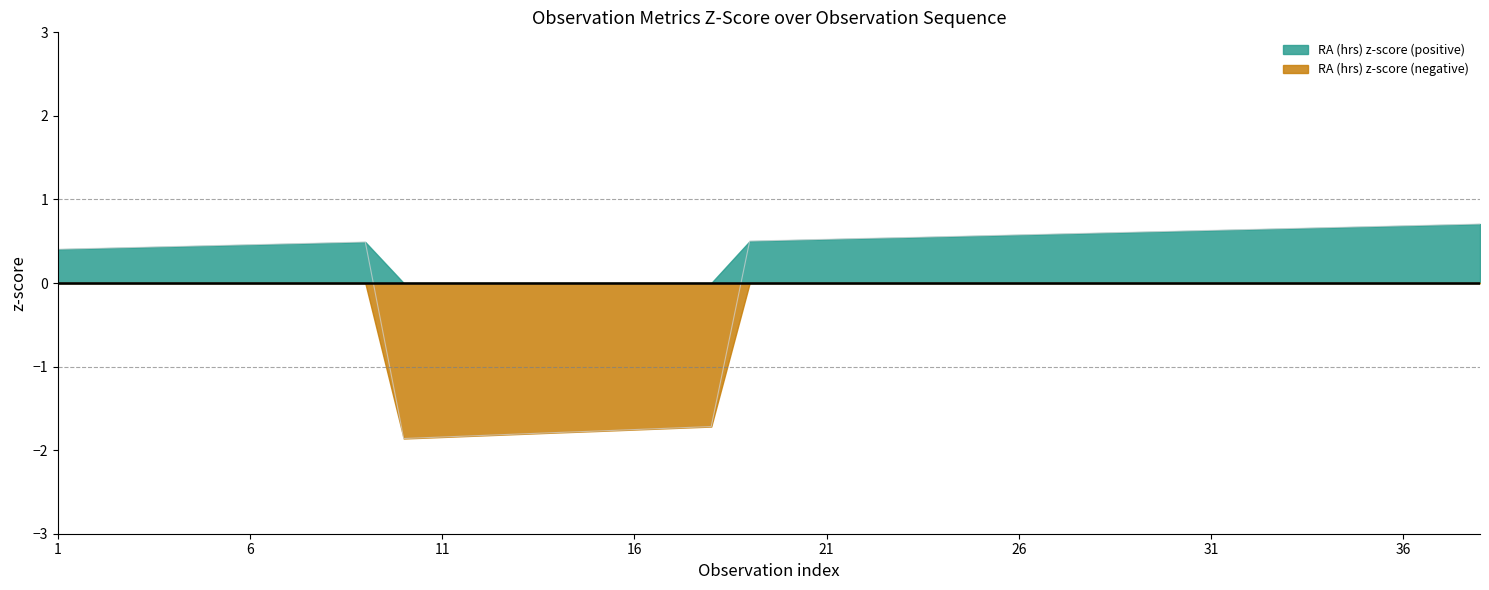

What is the approximate value at 5?

0.4